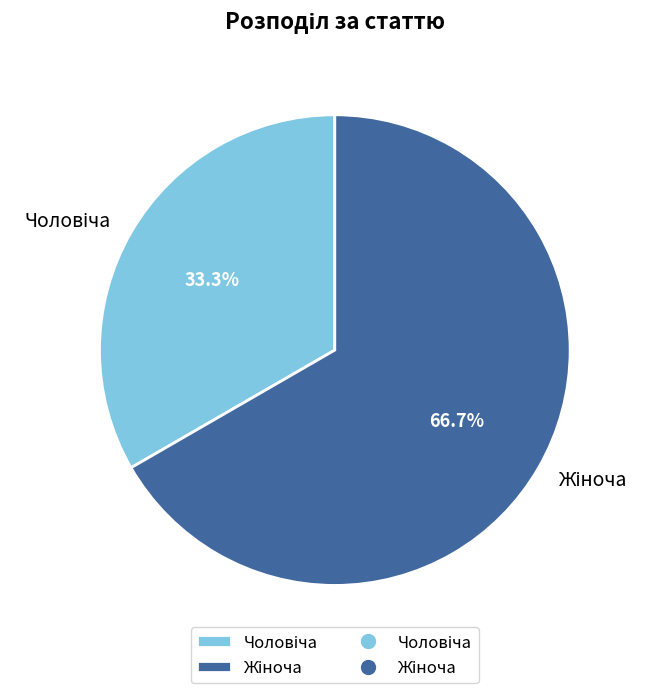

Is there any slice that represents more than half of the pie?

Yes